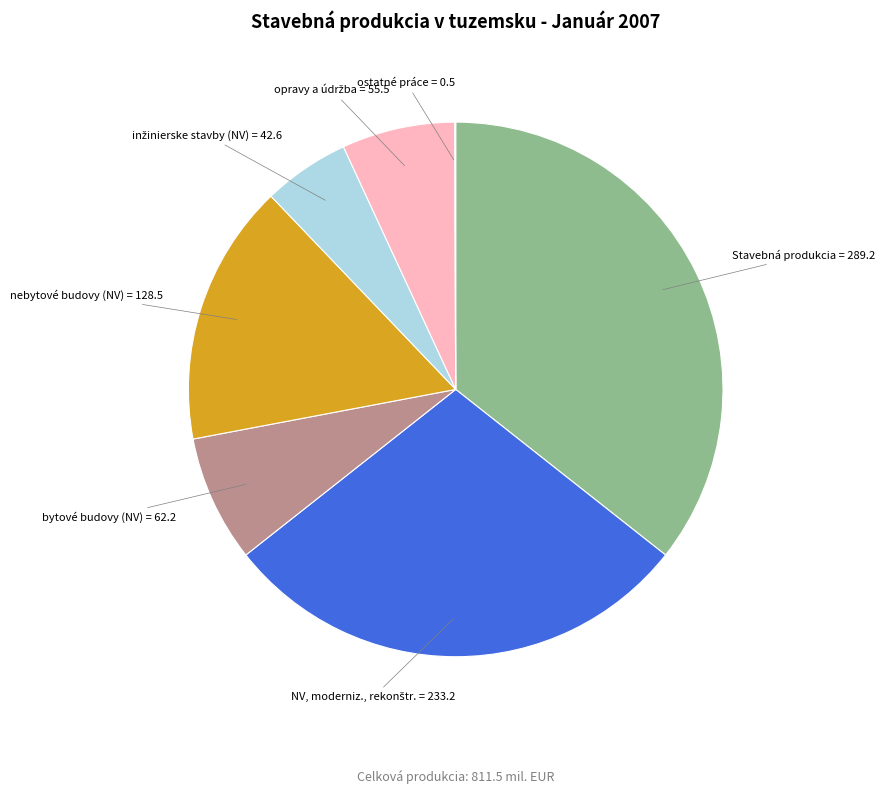

Is there any slice that represents more than half of the pie?

No